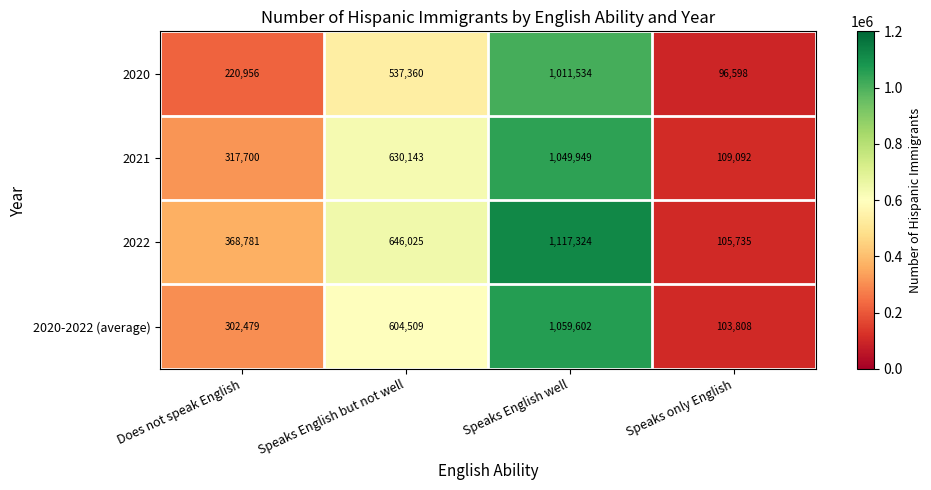

At which label does 2020 reach its minimum?

Speaks only English